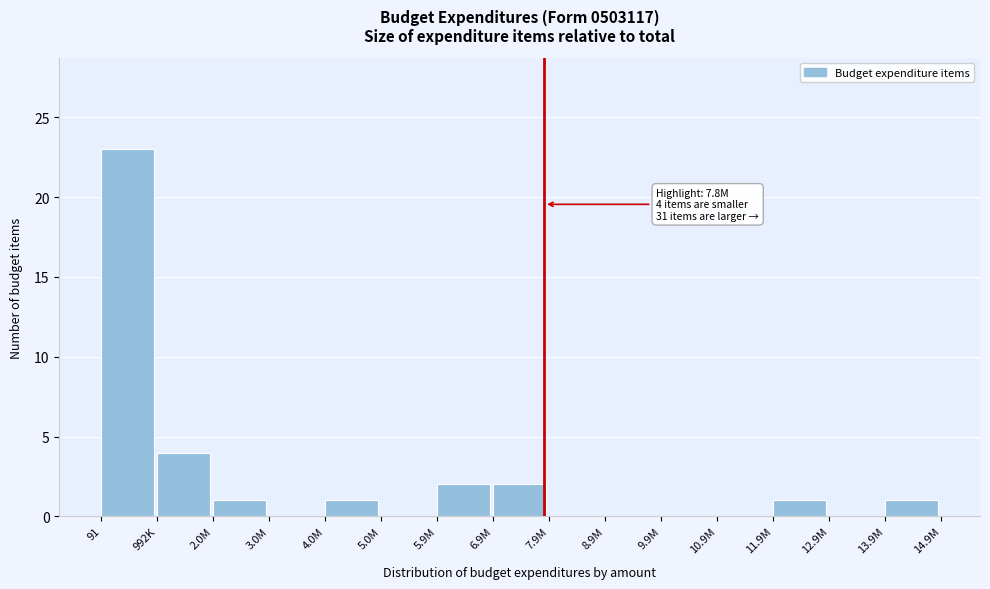

Reading left to right, list all the values displayed in this chart.

91=23	992K=4	2.0M=1	3.0M=0	4.0M=1	5.0M=0	5.9M=2	6.9M=2	7.9M=0	8.9M=0	9.9M=0	10.9M=0	11.9M=1	12.9M=0	13.9M=1